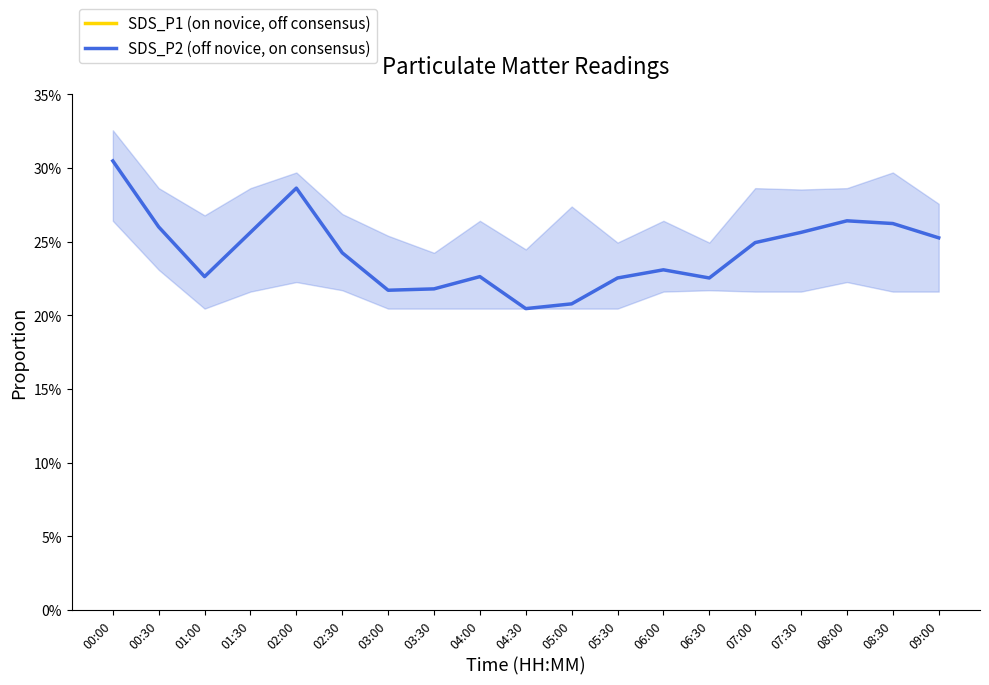

What is the difference between the maximum and second lowest values in the SDS_P2 (off novice, on consensus) series?

0.1